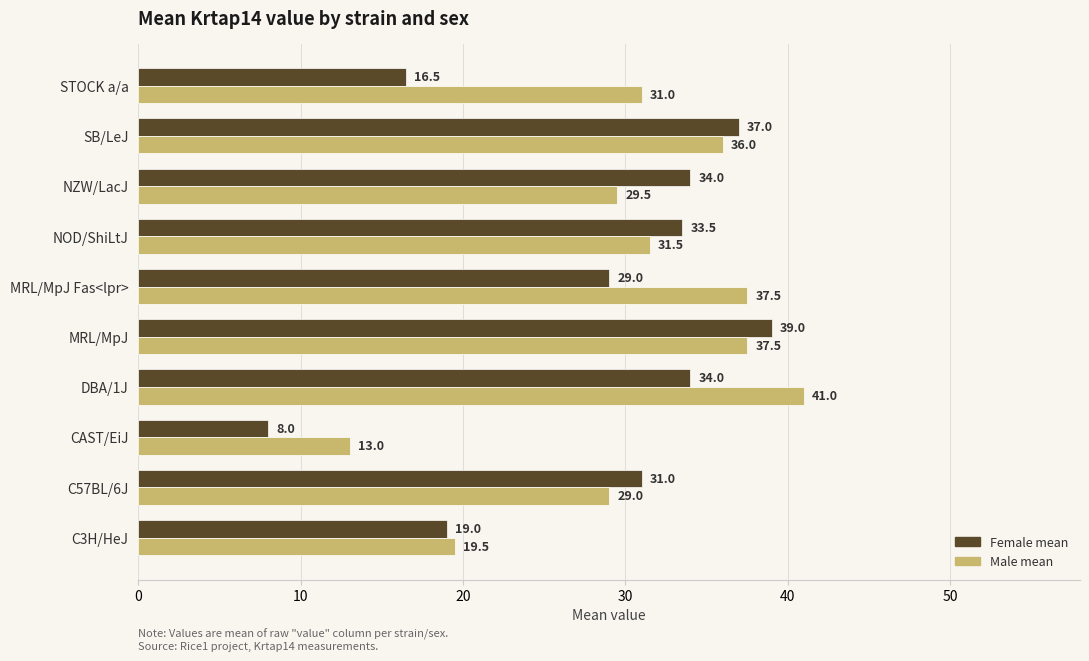

What is the maximum value for Male mean?

41.0